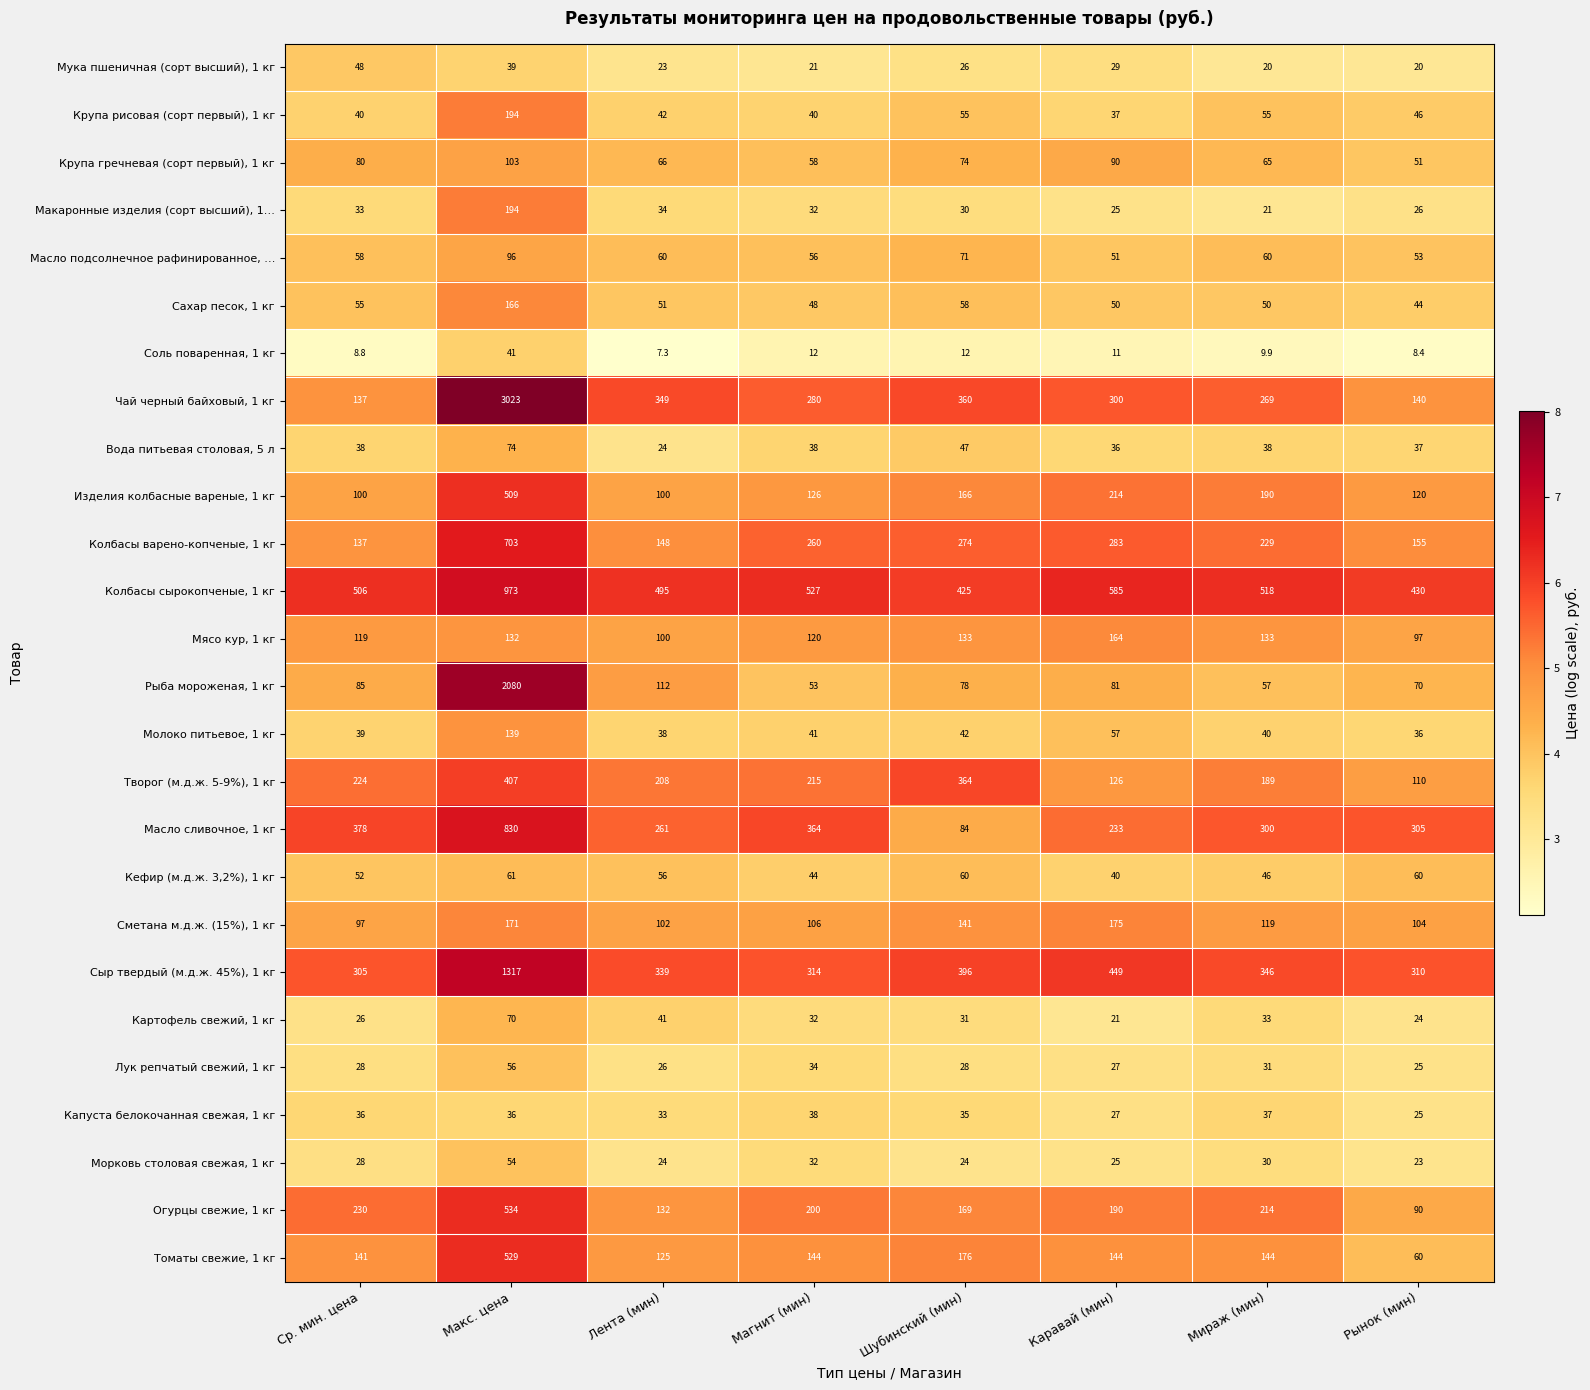

Rank the categories by Картофель свежий, 1 кг value from highest to lowest.

Макс. цена, Лента (мин), Мираж (мин), Магнит (мин), Шубинский (мин), Ср. мин. цена, Рынок (мин), Каравай (мин)